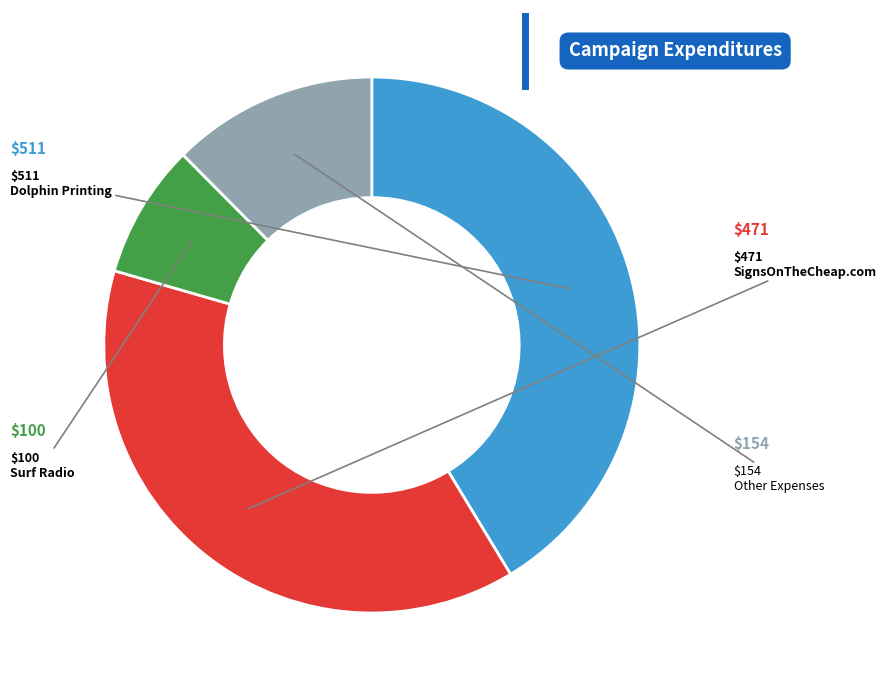

Is there a majority slice in this chart?

No